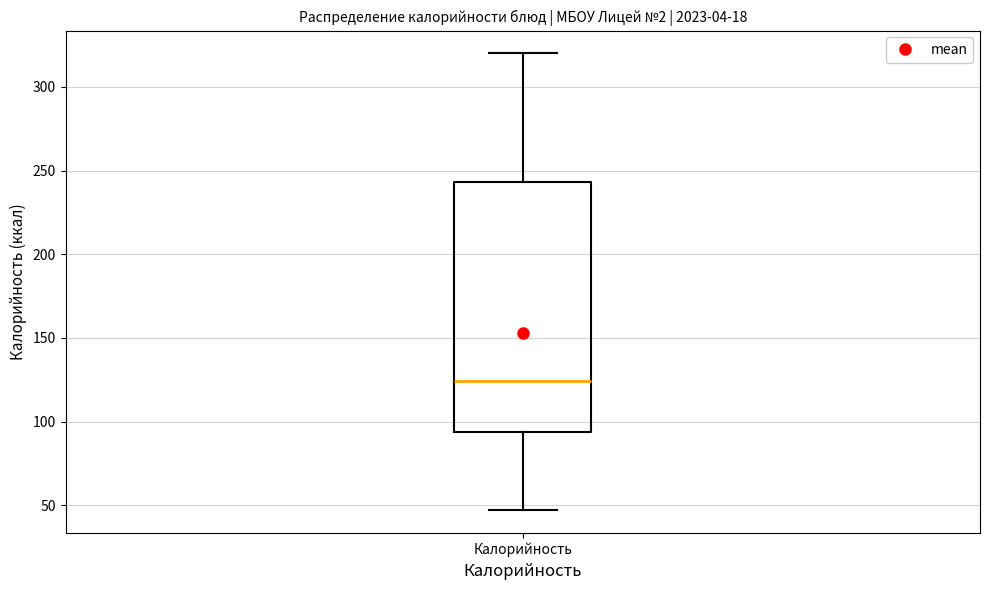

Read this box plot against the y-axis: the position of the median line, the range covered by the box, and the ends of both whiskers. The values are not printed on the chart, so give them approximately, as read against the axis.

median 125, box 95 to 245, whiskers 45 to 320